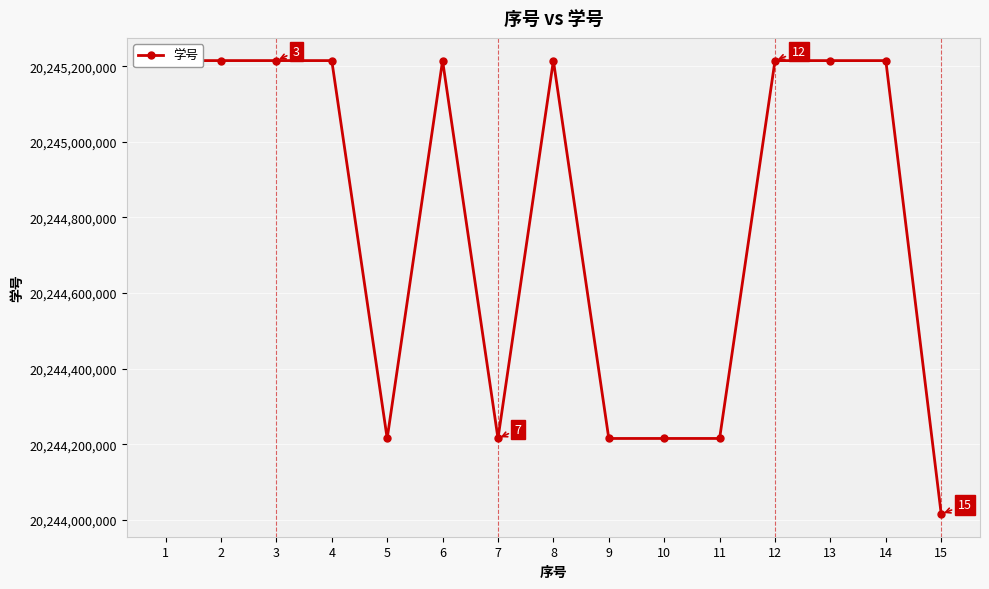

What is the sum of all values?

303672025526